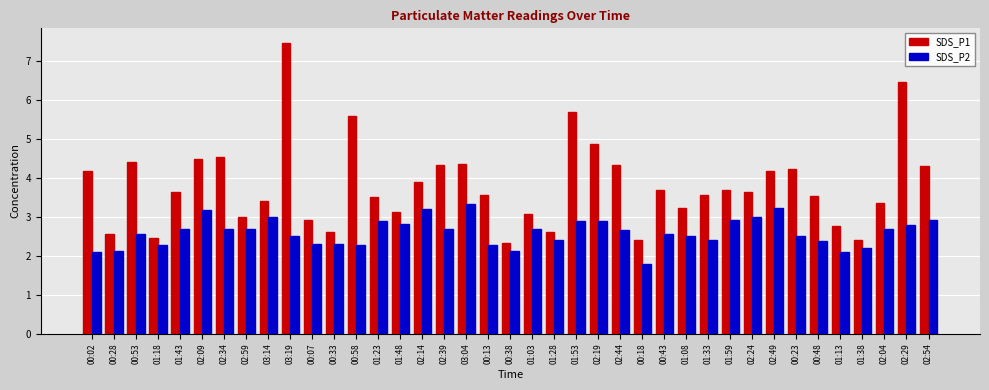

What is the approximate value of SDS_P2 at 01:43?

2.7